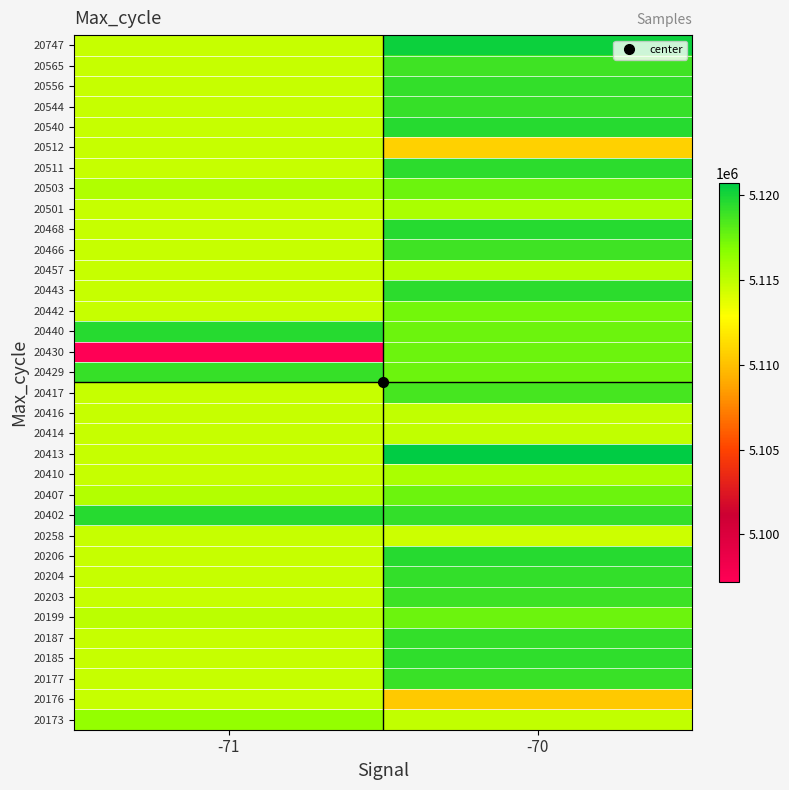

What is the total value across all series at -71?

173899290.0